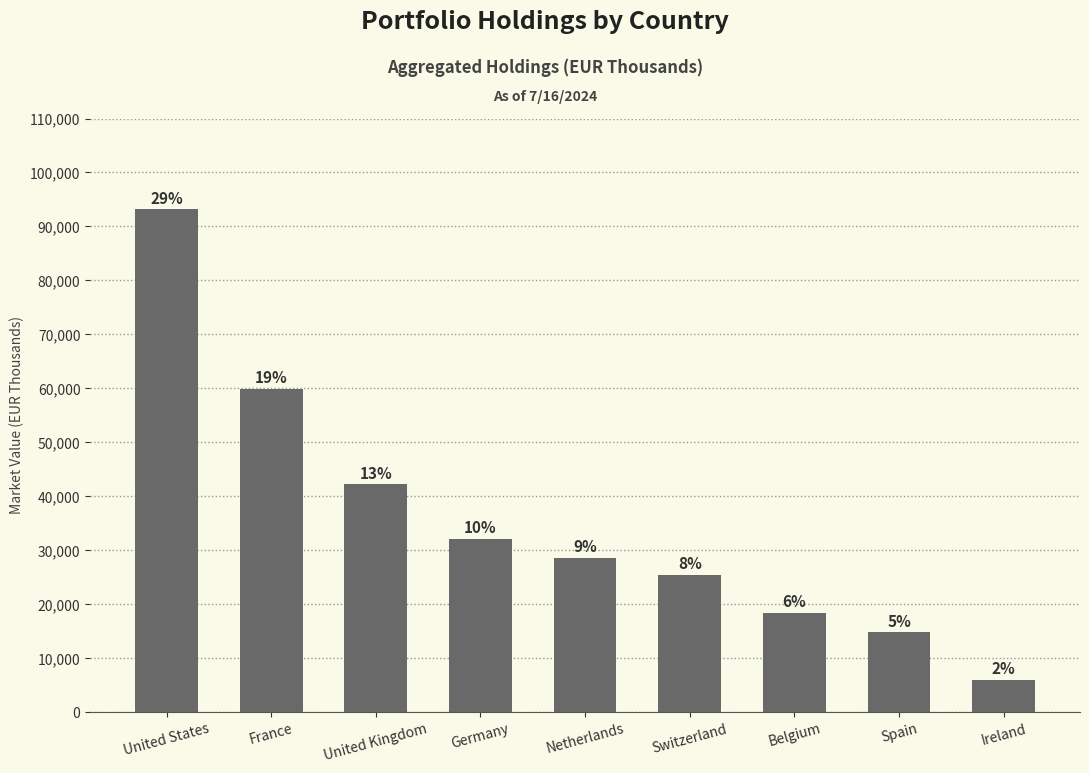

Are the bars grouped side by side (vs. stacked)?

No